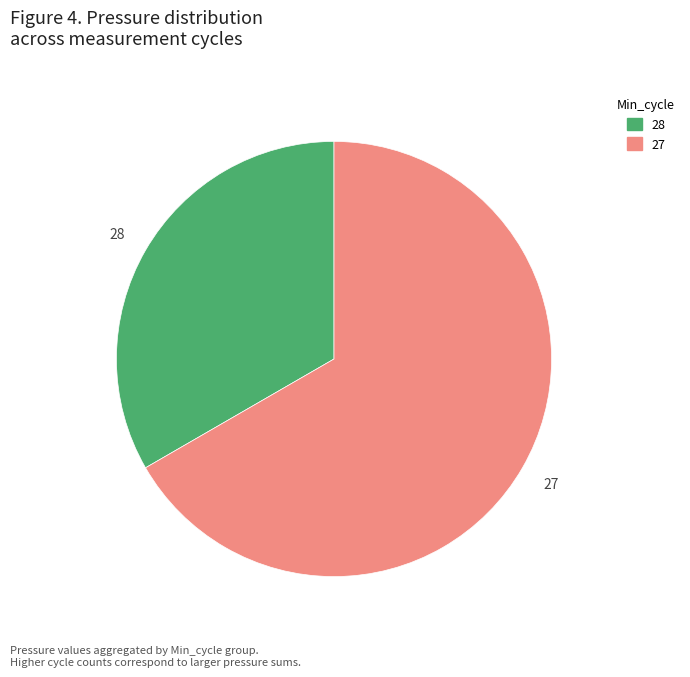

Is there a majority slice in this chart?

Yes